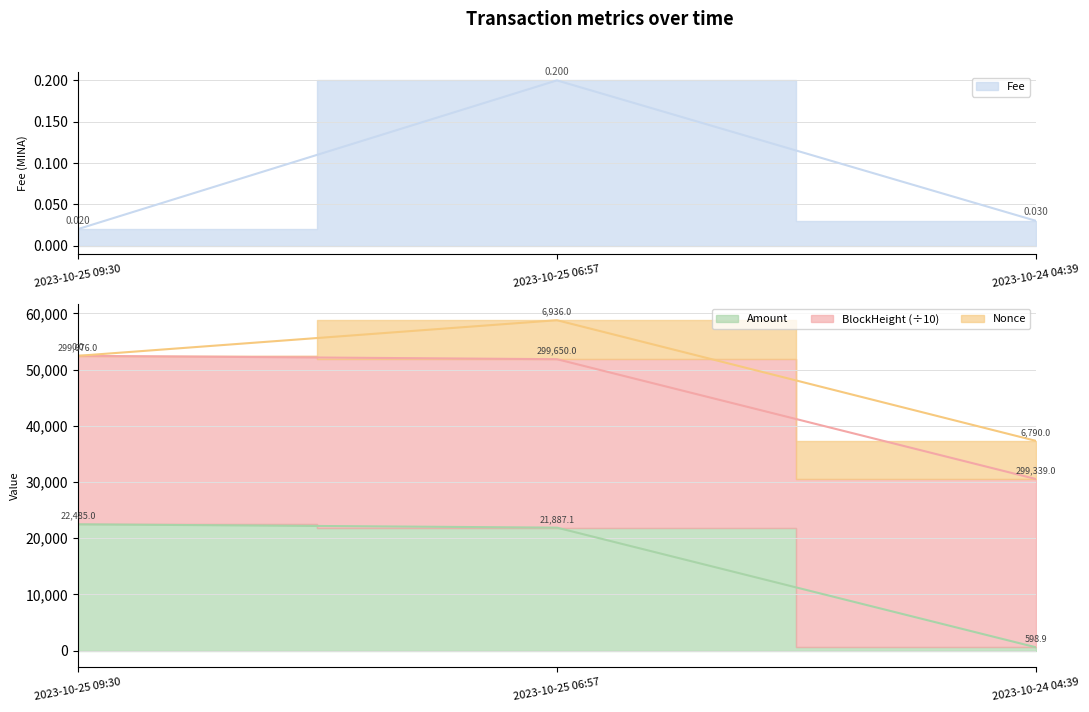

Does the chart have visible grid lines?

Yes